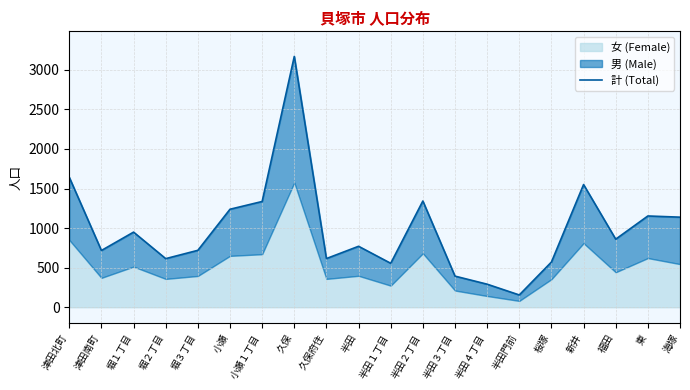

True or false: the data shows 155 at 半田門前.

True